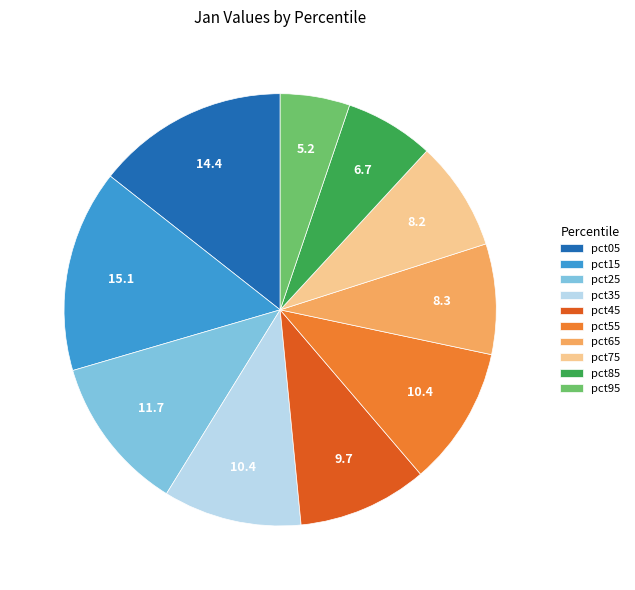

What is the smallest slice in the pie chart?

pct95